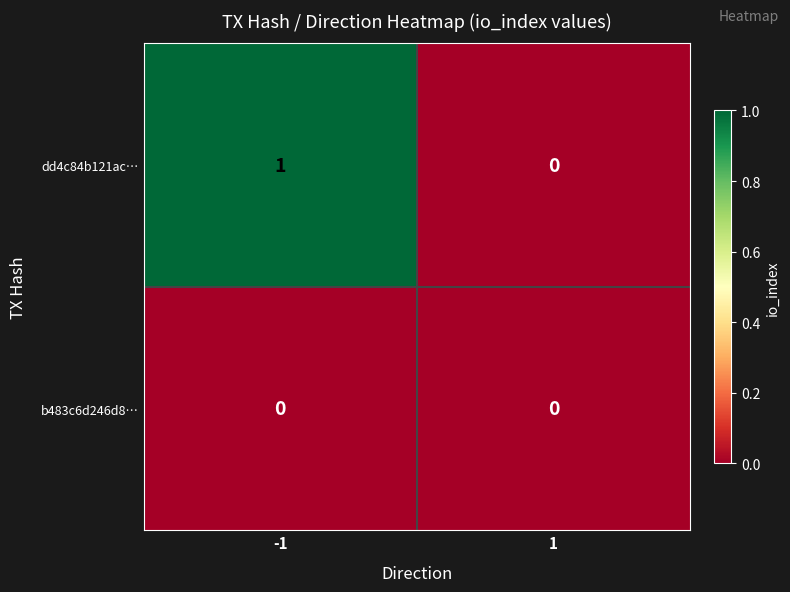

Rank the series by their average value, from lowest to highest.

b483c6d246d8…, dd4c84b121ac…